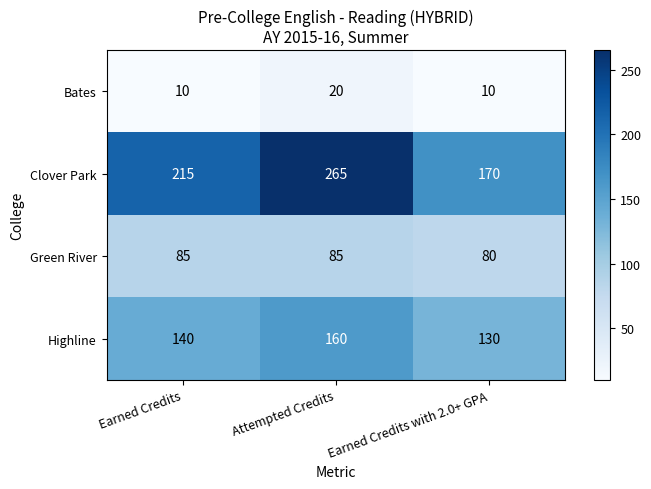

Rank the series by their average value, from highest to lowest.

Clover Park, Highline, Green River, Bates